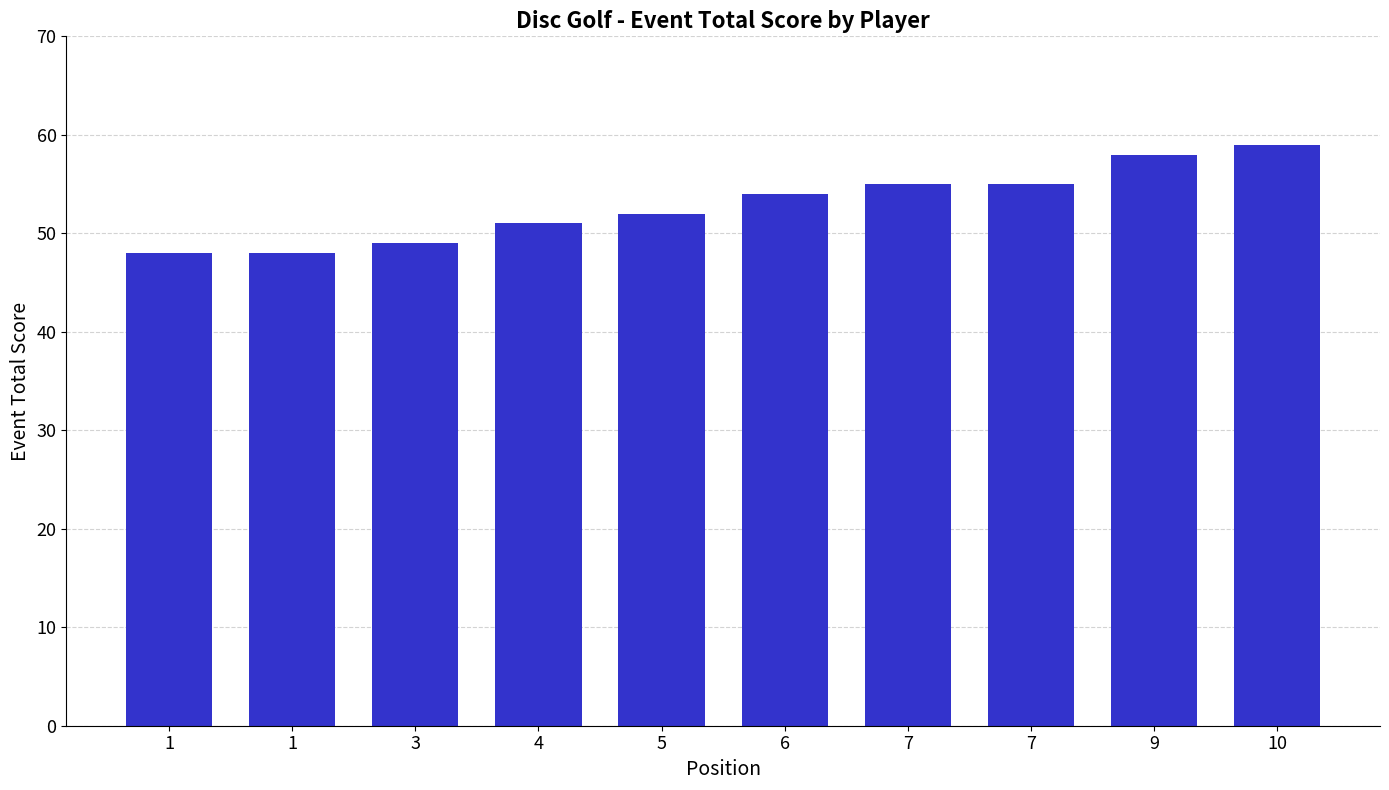

Which has a higher value, 9 or 3?

9